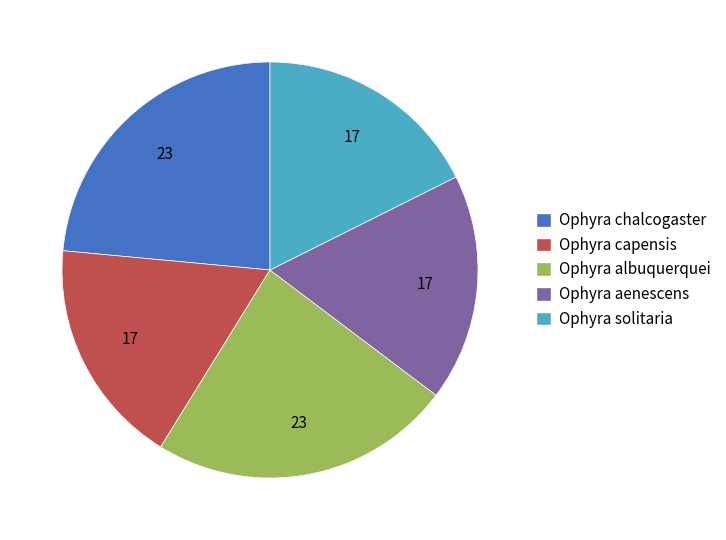

Does any single category account for the majority?

No